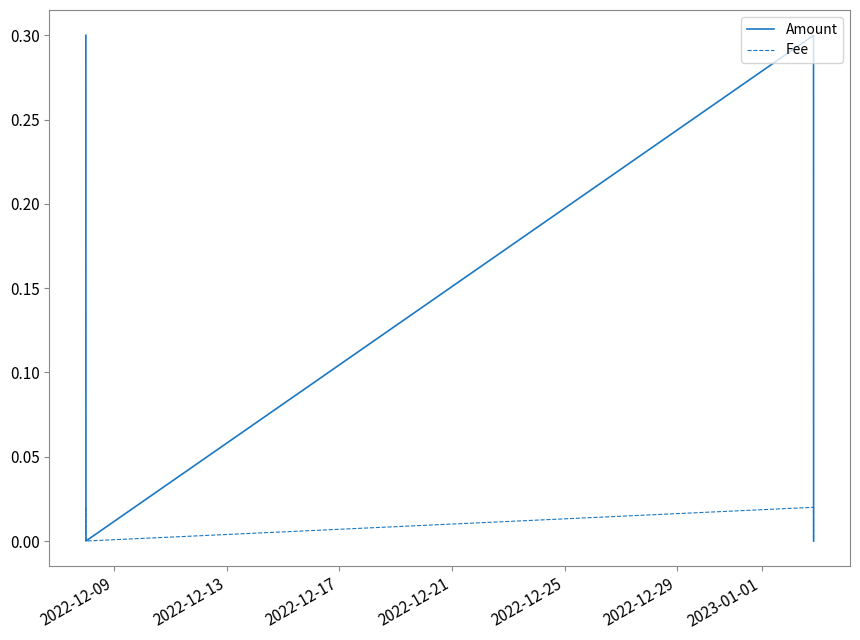

Count the Fee values in the range 0 to 1.

4